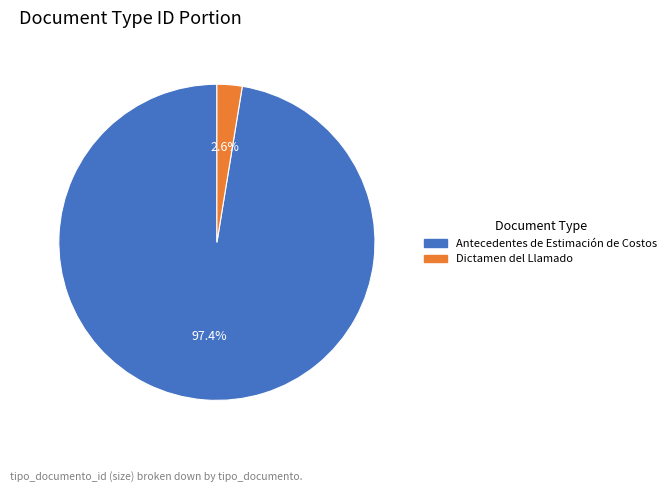

To the nearest percent, what is the difference between the largest and smallest slice percentages?

95%